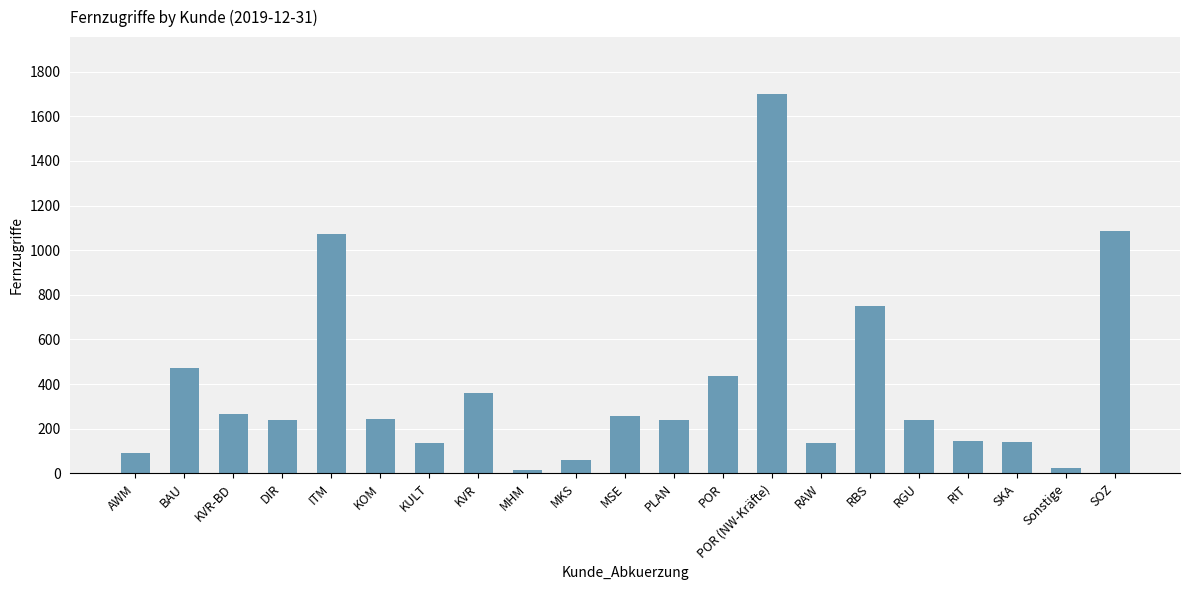

Is it true that the value at RGU is 321?

False